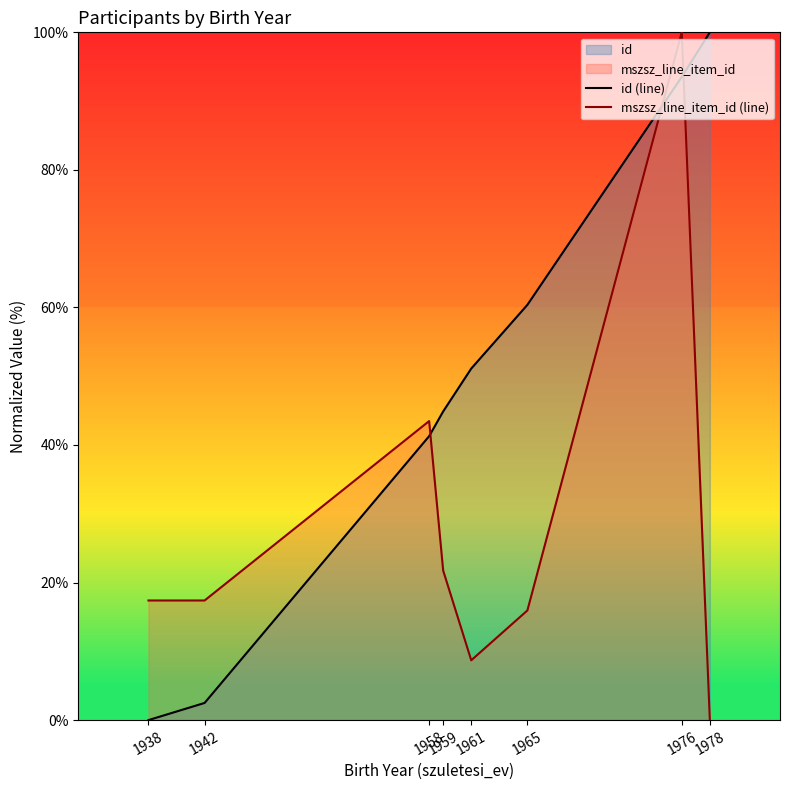

True or false: mszsz_line_item_id (line) has a value of 100.0 at 1976.

True